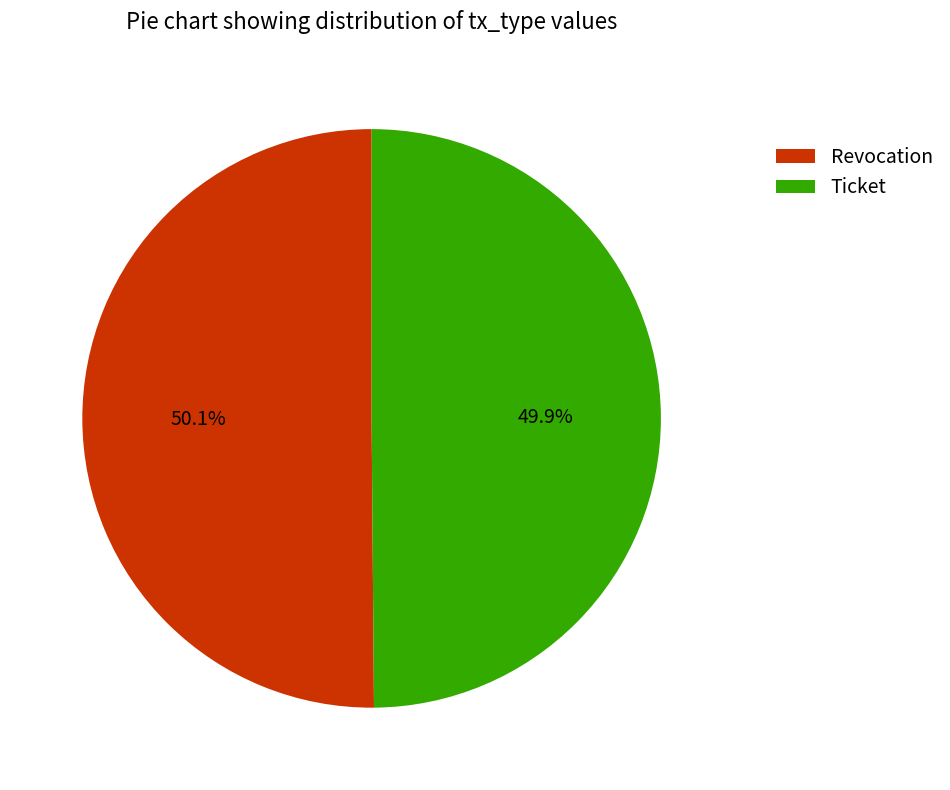

What is the ratio of the value at Revocation to the value at Ticket?

1.0